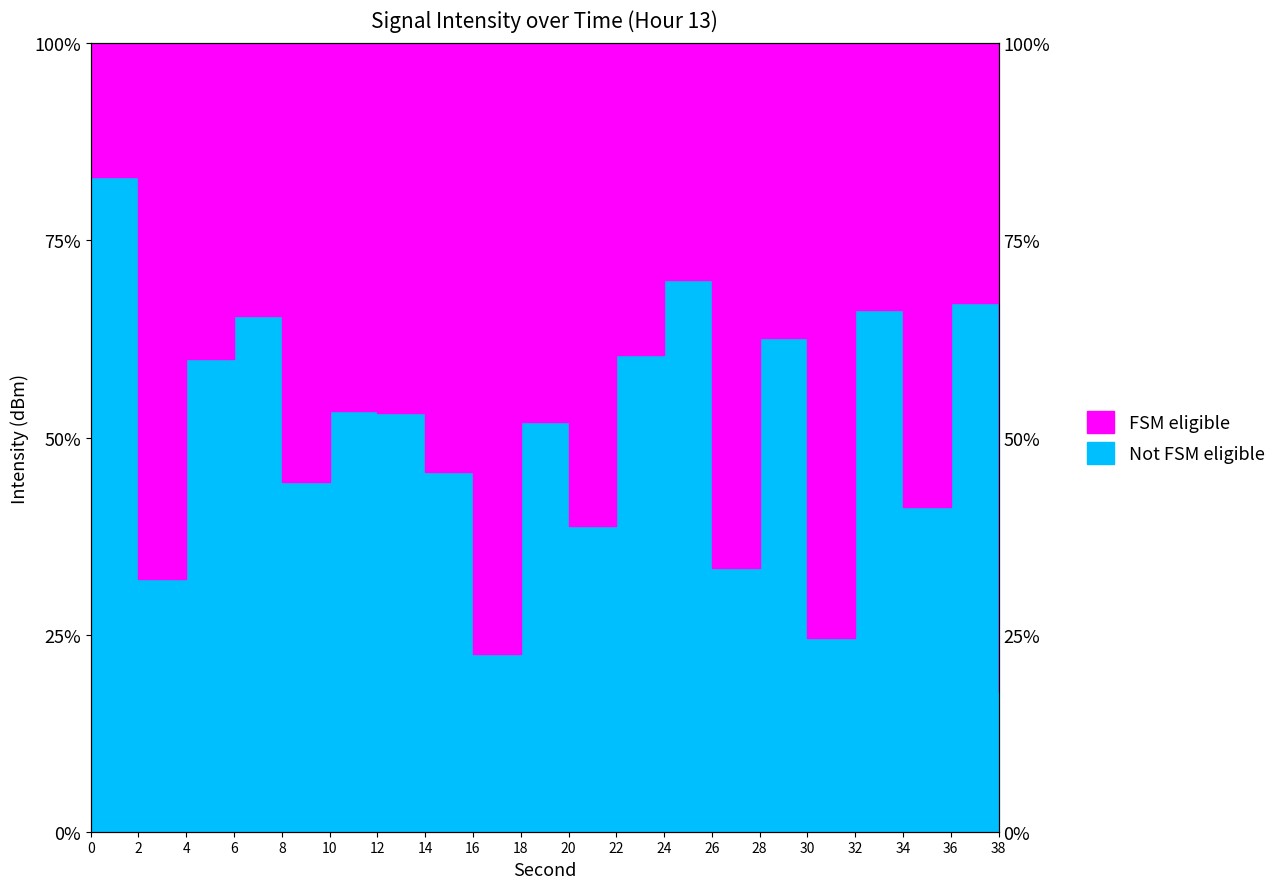

Rank the categories by value from highest to lowest.

0, 24, 36, 32, 6, 28, 22, 4, 10, 12, 18, 14, 8, 34, 20, 26, 2, 30, 16, 38